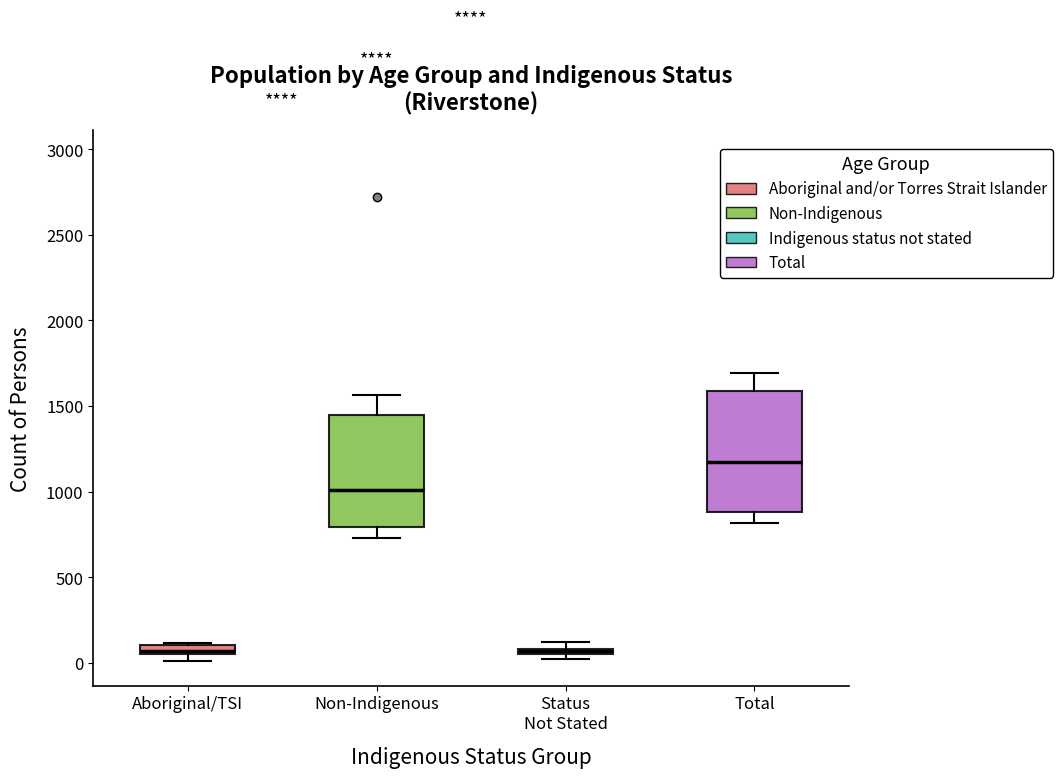

Which box has the highest median line?

Total